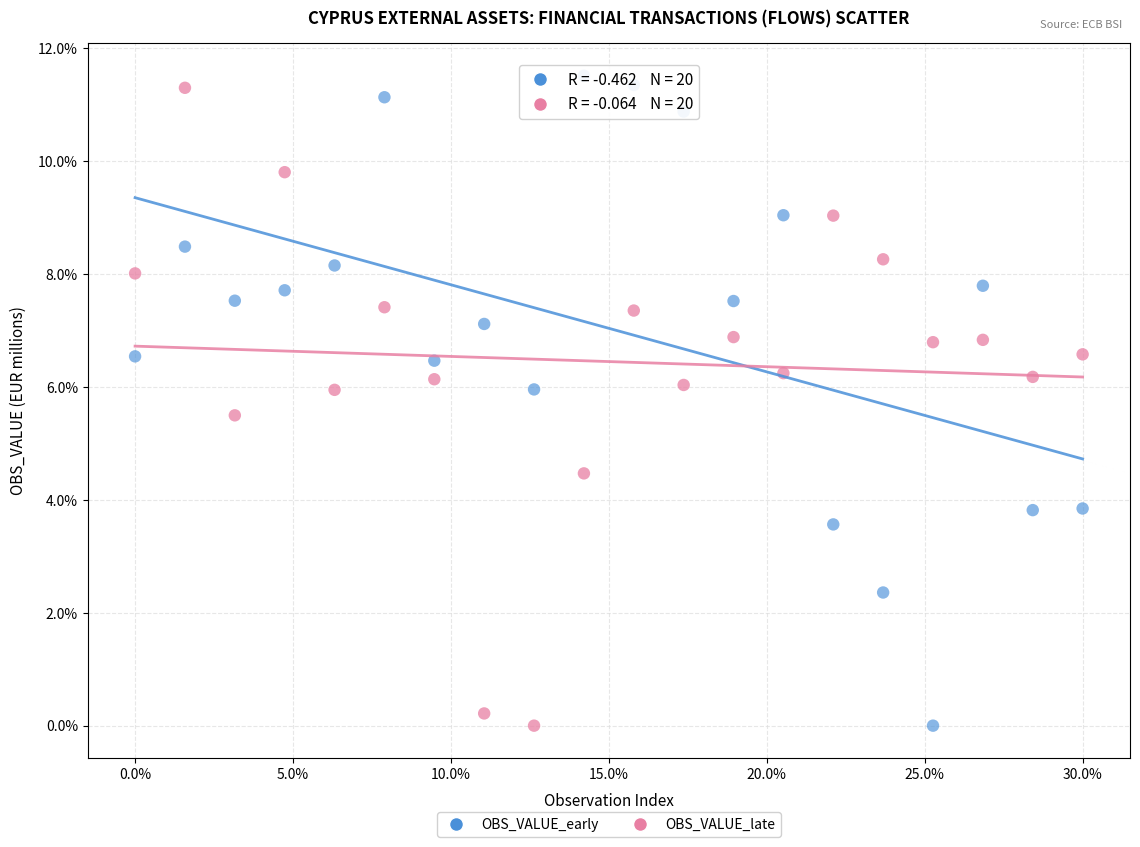

Across all data points, what is the range of Y values (max minus min)?

11.5